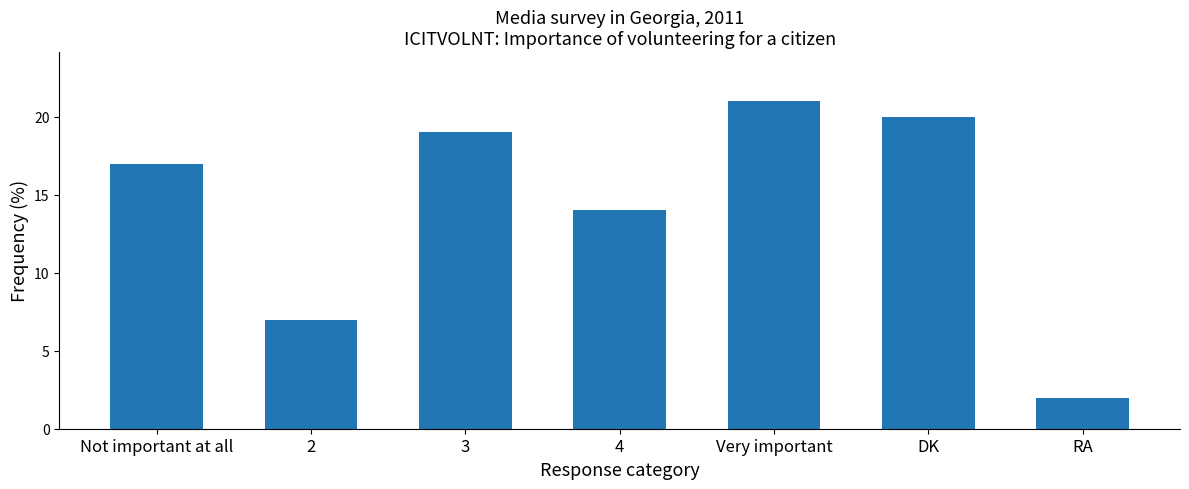

Approximately how many times larger is the value at Not important at all compared to Very important?

0.8